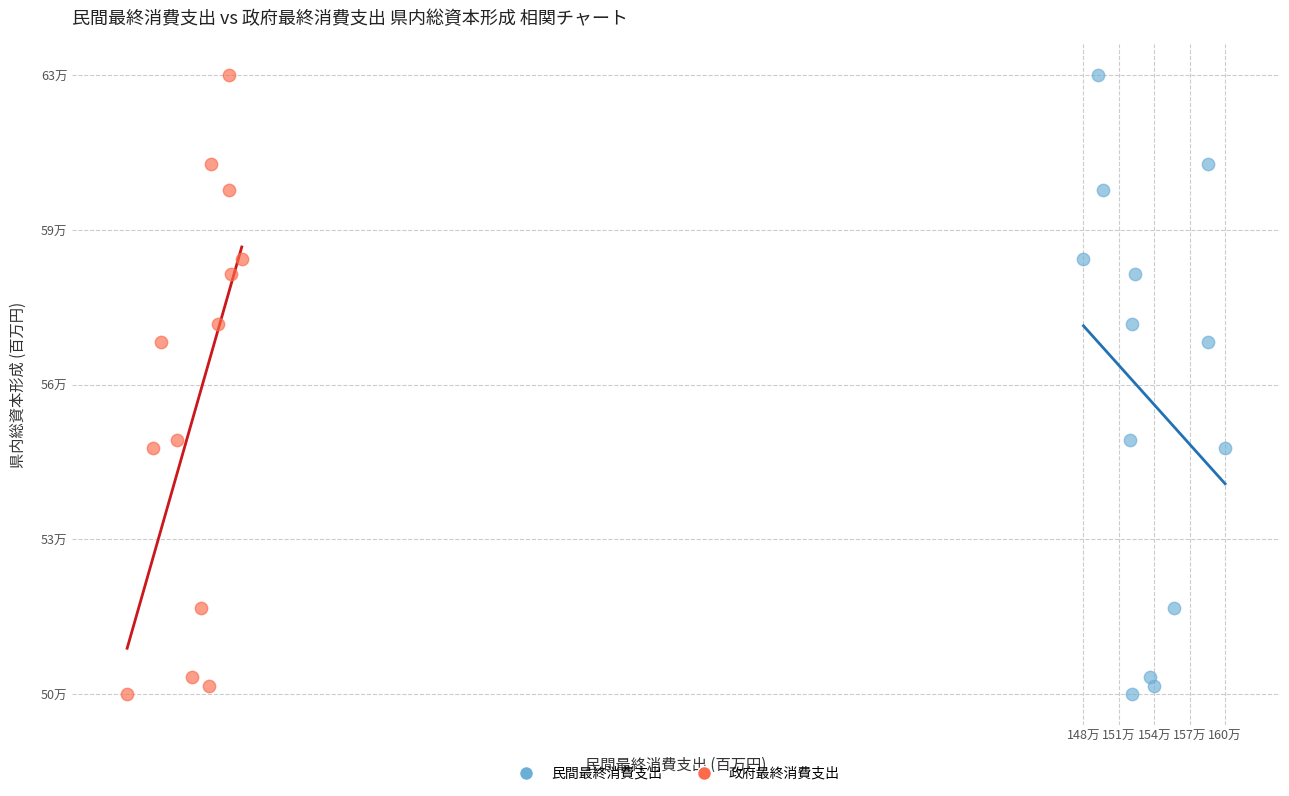

What are all the series names shown in the legend?

民間最終消費支出, 政府最終消費支出